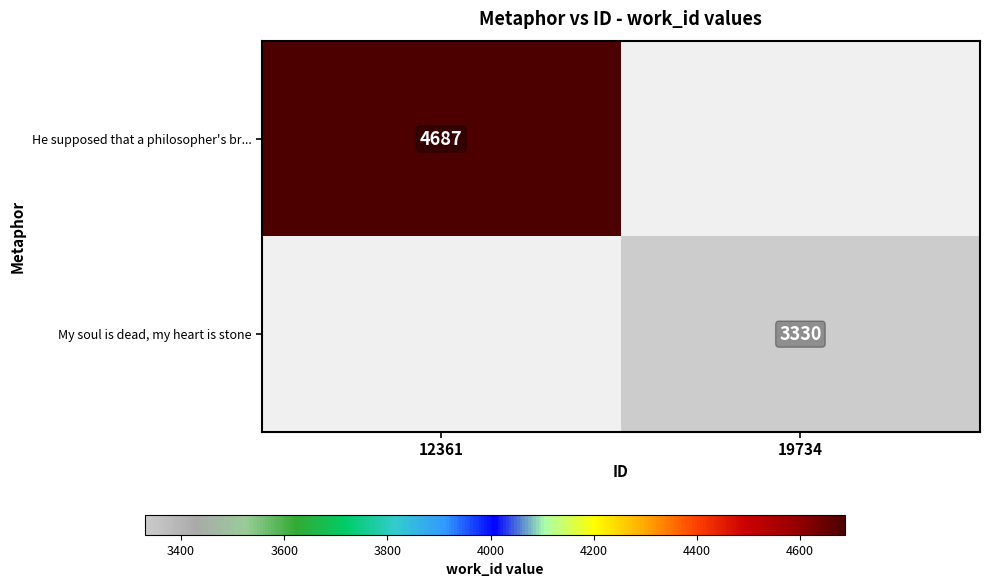

True or false: He supposed that a philosopher's br... has a value of 4687 at 12361.

True